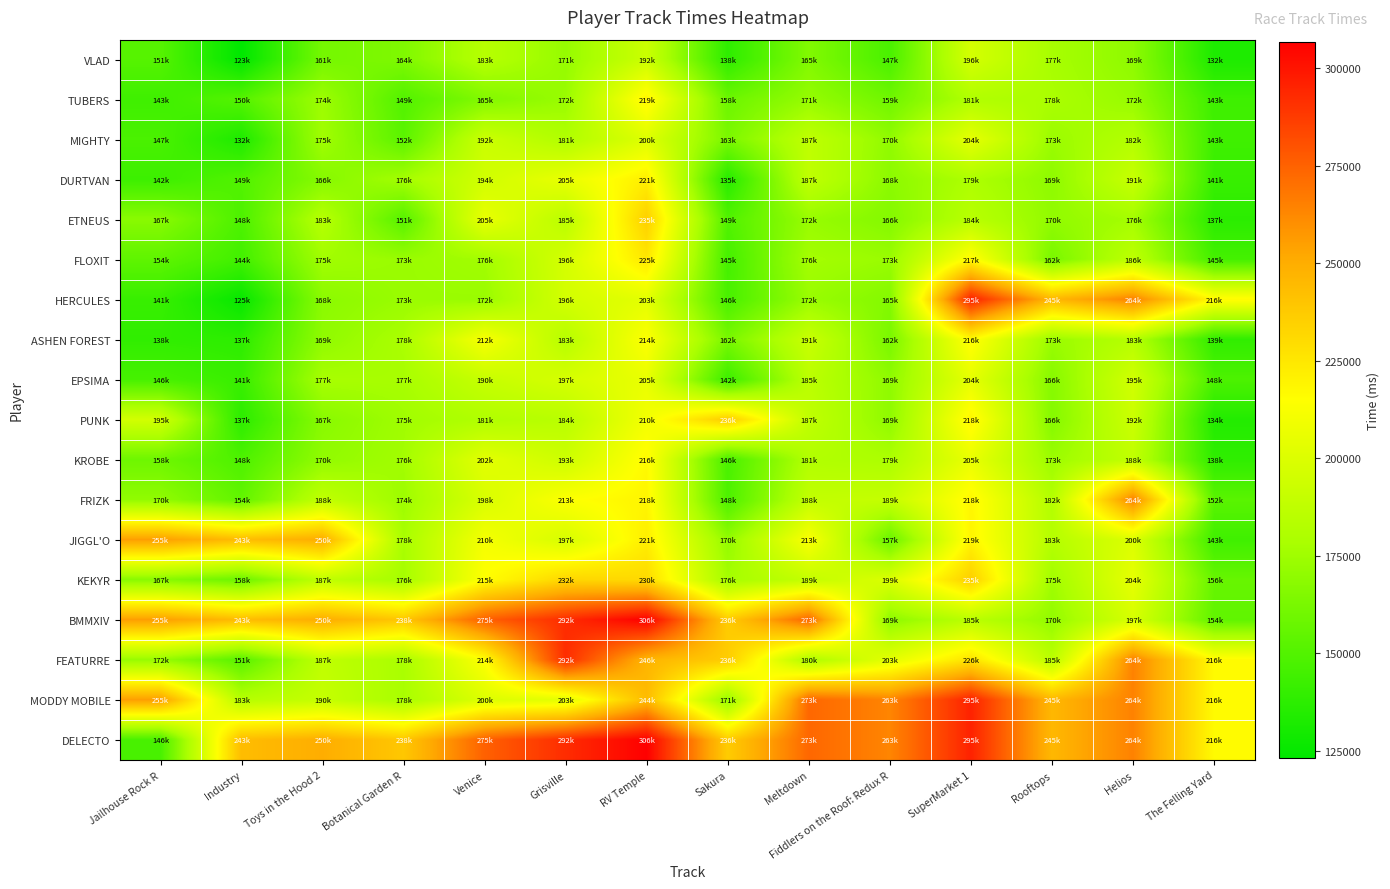

Reading left to right, transcribe all the data shown in this chart.

VLAD: Jailhouse Rock R=151123	Industry=123055	Toys in the Hood 2=161144	Botanical Garden R=164496	Venice=183805	Grisville=171867	RV Temple=192253	Sakura=138214	Meltdown=165242	Fiddlers on the Roof: Redux R=147117	SuperMarket 1=196515	Rooftops=177604	Helios=169541	The Felling Yard=132759
TUBERS: Jailhouse Rock R=143753	Industry=150929	Toys in the Hood 2=174319	Botanical Garden R=149916	Venice=165396	Grisville=172896	RV Temple=219159	Sakura=158006	Meltdown=171724	Fiddlers on the Roof: Redux R=159317	SuperMarket 1=181265	Rooftops=178895	Helios=172200	The Felling Yard=143478
MIGHTY: Jailhouse Rock R=147226	Industry=132700	Toys in the Hood 2=175806	Botanical Garden R=152611	Venice=192443	Grisville=181270	RV Temple=200622	Sakura=163203	Meltdown=187585	Fiddlers on the Roof: Redux R=170273	SuperMarket 1=204406	Rooftops=173397	Helios=182523	The Felling Yard=143653
DURTVAN: Jailhouse Rock R=142829	Industry=149774	Toys in the Hood 2=166490	Botanical Garden R=176684	Venice=194974	Grisville=205733	RV Temple=221923	Sakura=135558	Meltdown=187832	Fiddlers on the Roof: Redux R=168713	SuperMarket 1=179999	Rooftops=169462	Helios=191038	The Felling Yard=141493
ETNEUS: Jailhouse Rock R=167869	Industry=148109	Toys in the Hood 2=183576	Botanical Garden R=151115	Venice=205807	Grisville=185322	RV Temple=235273	Sakura=149588	Meltdown=172478	Fiddlers on the Roof: Redux R=166073	SuperMarket 1=184592	Rooftops=170630	Helios=176415	The Felling Yard=137093
FLOXIT: Jailhouse Rock R=154113	Industry=144594	Toys in the Hood 2=175563	Botanical Garden R=173000	Venice=176002	Grisville=196540	RV Temple=225029	Sakura=145619	Meltdown=176603	Fiddlers on the Roof: Redux R=173095	SuperMarket 1=217218	Rooftops=162296	Helios=186929	The Felling Yard=145400
HERCULES: Jailhouse Rock R=141365	Industry=125340	Toys in the Hood 2=168365	Botanical Garden R=173054	Venice=172991	Grisville=196095	RV Temple=203251	Sakura=146752	Meltdown=172941	Fiddlers on the Roof: Redux R=165990	SuperMarket 1=295651	Rooftops=245567	Helios=264579	The Felling Yard=216643
ASHEN FOREST: Jailhouse Rock R=138977	Industry=137794	Toys in the Hood 2=169914	Botanical Garden R=178785	Venice=212237	Grisville=183792	RV Temple=214371	Sakura=162478	Meltdown=191528	Fiddlers on the Roof: Redux R=162583	SuperMarket 1=216848	Rooftops=173058	Helios=183458	The Felling Yard=139086
EPSIMA: Jailhouse Rock R=146141	Industry=141656	Toys in the Hood 2=177768	Botanical Garden R=177717	Venice=190580	Grisville=197220	RV Temple=205780	Sakura=142742	Meltdown=185781	Fiddlers on the Roof: Redux R=169786	SuperMarket 1=204428	Rooftops=166900	Helios=195204	The Felling Yard=148125
PUNK: Jailhouse Rock R=195491	Industry=137379	Toys in the Hood 2=167545	Botanical Garden R=175239	Venice=181294	Grisville=184975	RV Temple=210055	Sakura=236742	Meltdown=187948	Fiddlers on the Roof: Redux R=169685	SuperMarket 1=218869	Rooftops=166203	Helios=192687	The Felling Yard=134494
KROBE: Jailhouse Rock R=158936	Industry=148204	Toys in the Hood 2=170313	Botanical Garden R=176089	Venice=202987	Grisville=193400	RV Temple=216893	Sakura=146970	Meltdown=181747	Fiddlers on the Roof: Redux R=179503	SuperMarket 1=205854	Rooftops=173538	Helios=188128	The Felling Yard=138526
FRIZK: Jailhouse Rock R=170267	Industry=154823	Toys in the Hood 2=188086	Botanical Garden R=174173	Venice=198603	Grisville=213892	RV Temple=218996	Sakura=148164	Meltdown=188588	Fiddlers on the Roof: Redux R=189990	SuperMarket 1=218241	Rooftops=182494	Helios=264579	The Felling Yard=152382
JIGGL'O: Jailhouse Rock R=255491	Industry=243349	Toys in the Hood 2=250031	Botanical Garden R=178132	Venice=210863	Grisville=197657	RV Temple=221907	Sakura=170990	Meltdown=213179	Fiddlers on the Roof: Redux R=157576	SuperMarket 1=219225	Rooftops=183163	Helios=200089	The Felling Yard=143862
KEKYR: Jailhouse Rock R=167646	Industry=158074	Toys in the Hood 2=187859	Botanical Garden R=176870	Venice=215090	Grisville=232260	RV Temple=230814	Sakura=176742	Meltdown=189379	Fiddlers on the Roof: Redux R=199553	SuperMarket 1=235651	Rooftops=175411	Helios=204579	The Felling Yard=156643
BMMXIV: Jailhouse Rock R=255491	Industry=243349	Toys in the Hood 2=250031	Botanical Garden R=238785	Venice=275090	Grisville=292260	RV Temple=306806	Sakura=236742	Meltdown=273179	Fiddlers on the Roof: Redux R=169007	SuperMarket 1=185751	Rooftops=170653	Helios=197746	The Felling Yard=154554
FEATURRE: Jailhouse Rock R=172370	Industry=151795	Toys in the Hood 2=187802	Botanical Garden R=178462	Venice=214642	Grisville=292260	RV Temple=246806	Sakura=236742	Meltdown=180496	Fiddlers on the Roof: Redux R=203436	SuperMarket 1=226947	Rooftops=185567	Helios=264579	The Felling Yard=216643
MODDY MOBILE: Jailhouse Rock R=255491	Industry=183349	Toys in the Hood 2=190031	Botanical Garden R=178125	Venice=200328	Grisville=203333	RV Temple=244012	Sakura=171905	Meltdown=273179	Fiddlers on the Roof: Redux R=263436	SuperMarket 1=295651	Rooftops=245567	Helios=264579	The Felling Yard=216643
DELECTO: Jailhouse Rock R=146580	Industry=243349	Toys in the Hood 2=250031	Botanical Garden R=238785	Venice=275090	Grisville=292260	RV Temple=306806	Sakura=236742	Meltdown=273179	Fiddlers on the Roof: Redux R=263436	SuperMarket 1=295651	Rooftops=245567	Helios=264579	The Felling Yard=216643